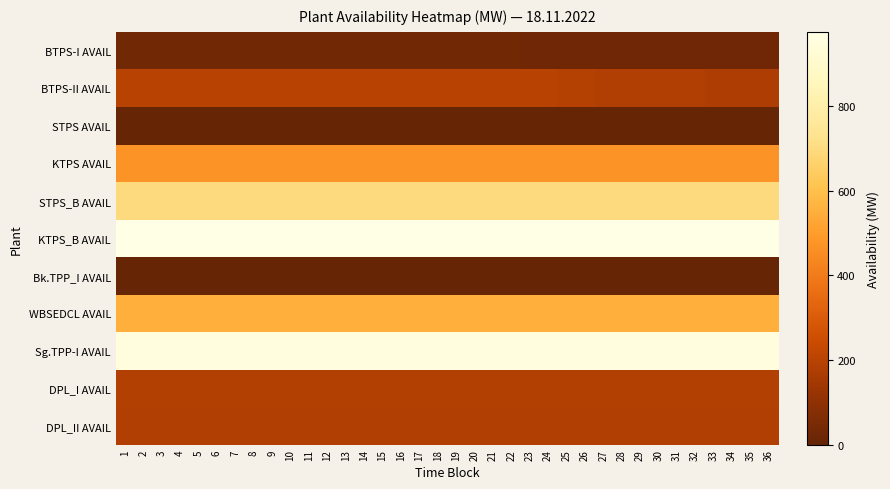

Rank the series by their maximum value, from lowest to highest.

STPS AVAIL, Bk.TPP_I AVAIL, BTPS-I AVAIL, DPL_II AVAIL, DPL_I AVAIL, BTPS-II AVAIL, KTPS AVAIL, WBSEDCL AVAIL, STPS_B AVAIL, Sg.TPP-I AVAIL, KTPS_B AVAIL